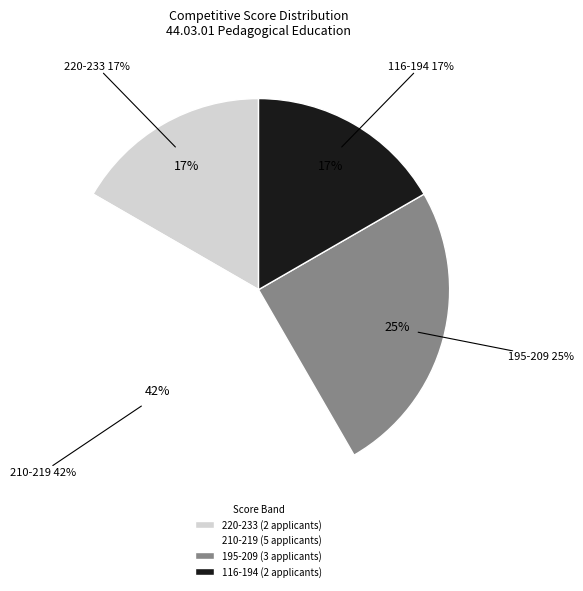

Does 149-860-696 22 account for over 50% of the chart?

No